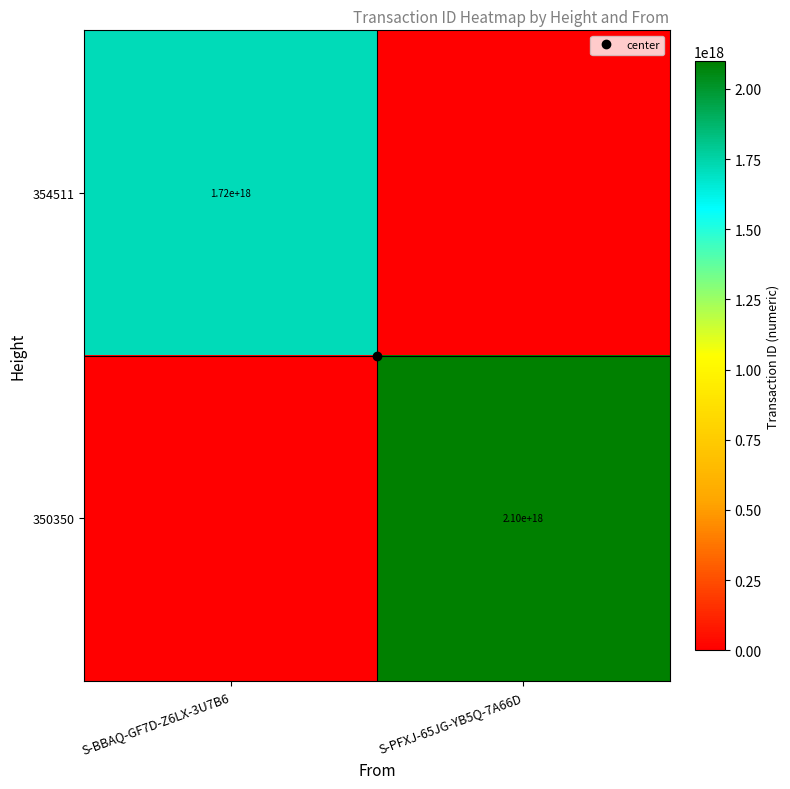

What is the difference between the 354511 values at S-BBAQ-GF7D-Z6LX-3U7B6 and S-PFXJ-65JG-YB5Q-7A66D?

1719180642302623232